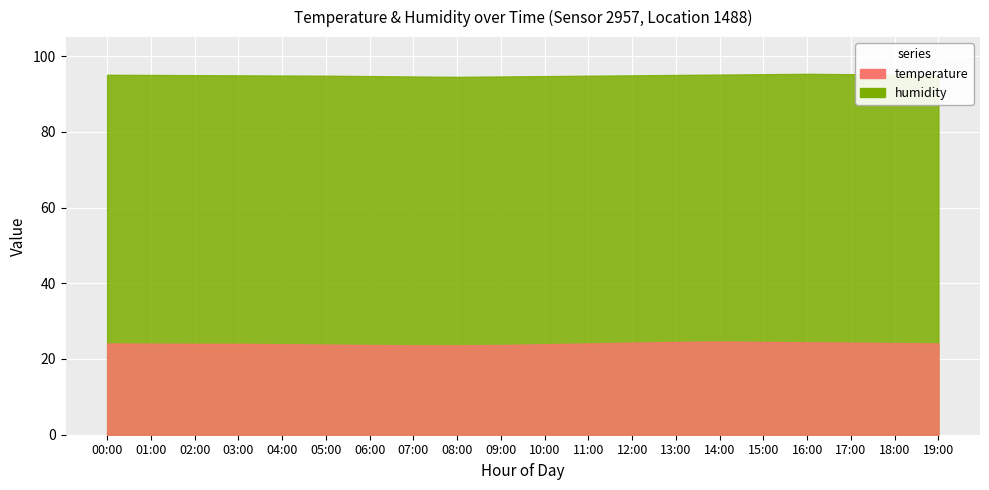

What is the difference between the second highest and second lowest values in the temperature series?

0.9